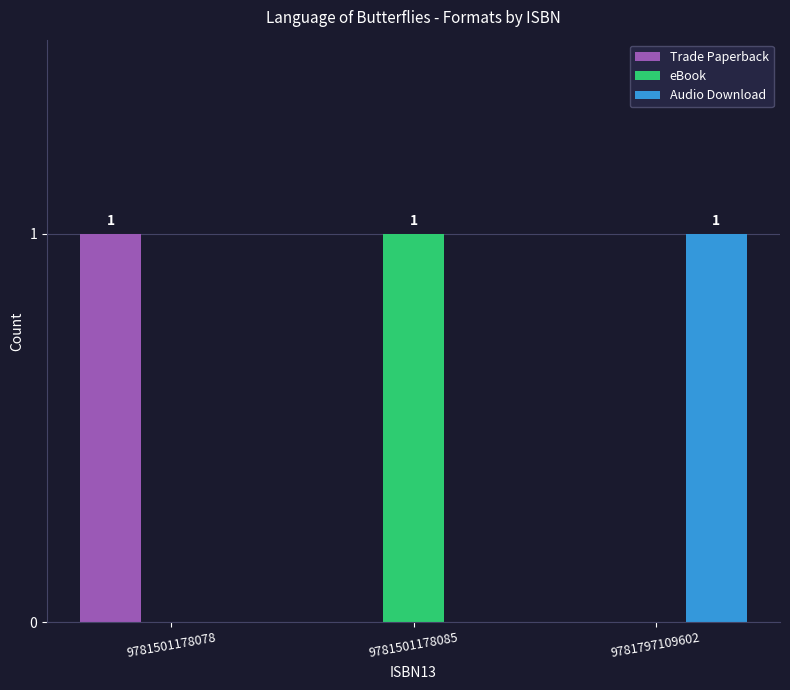

Is it true that eBook equals 0 at 9781501178078?

True